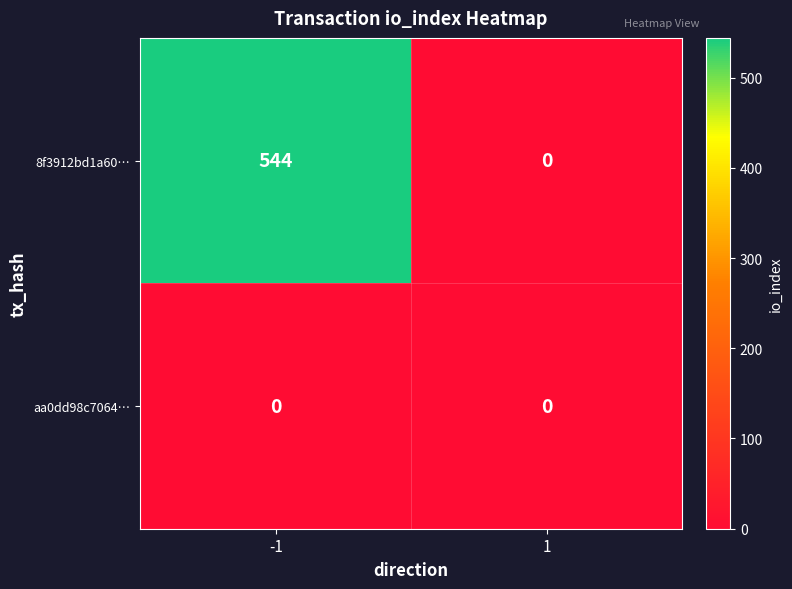

The 8f3912bd1a60… series shows 544 at -1. True or false?

True